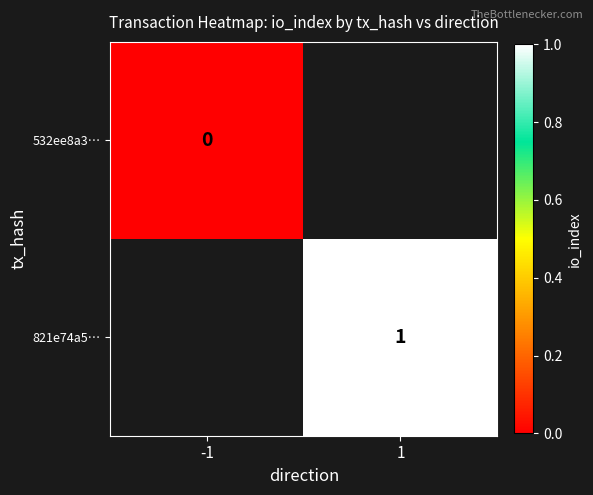

The value of 821e74a5… at 1 is 0. True or false?

False